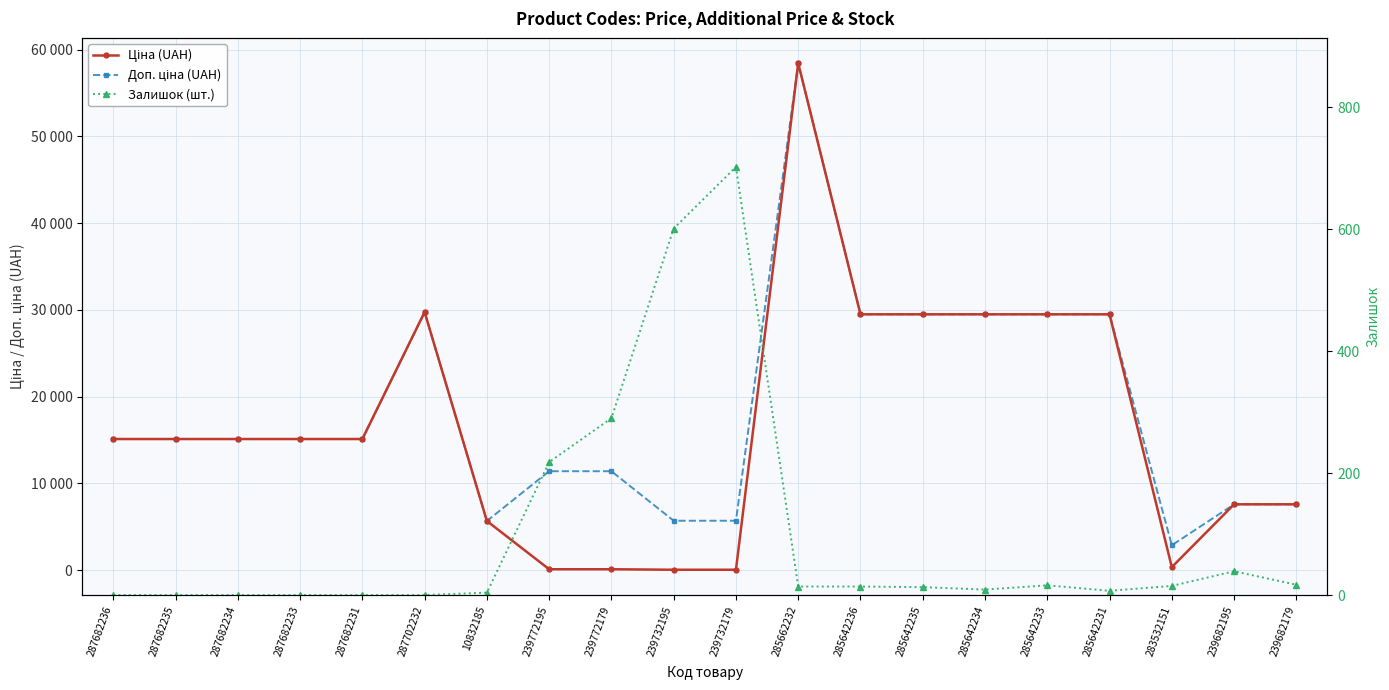

True or false: Залишок (шт.) has more than 1 interior local peaks.

True